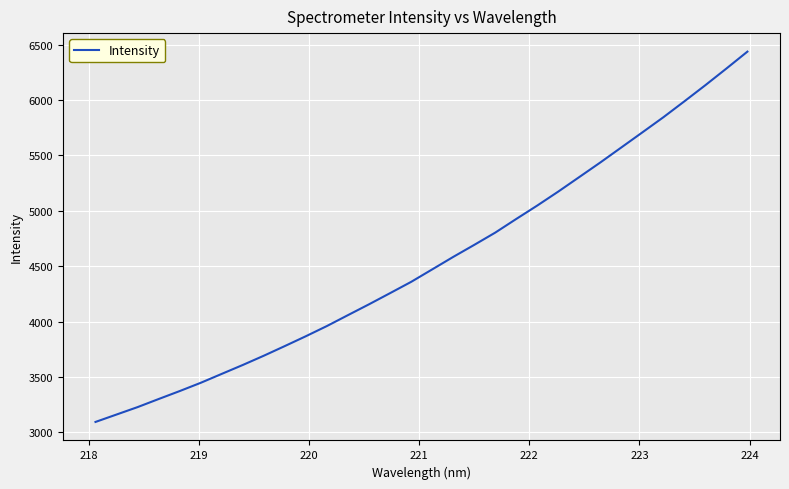

What is the minimum value shown in the chart?

3094.2